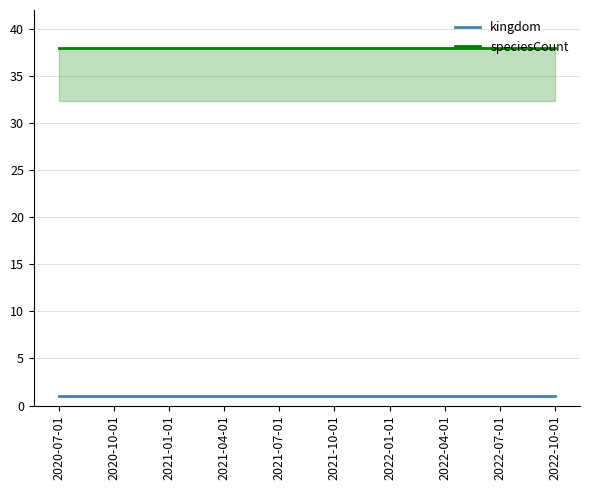

List the series in order of their overall mean, lowest first.

kingdom, speciesCount